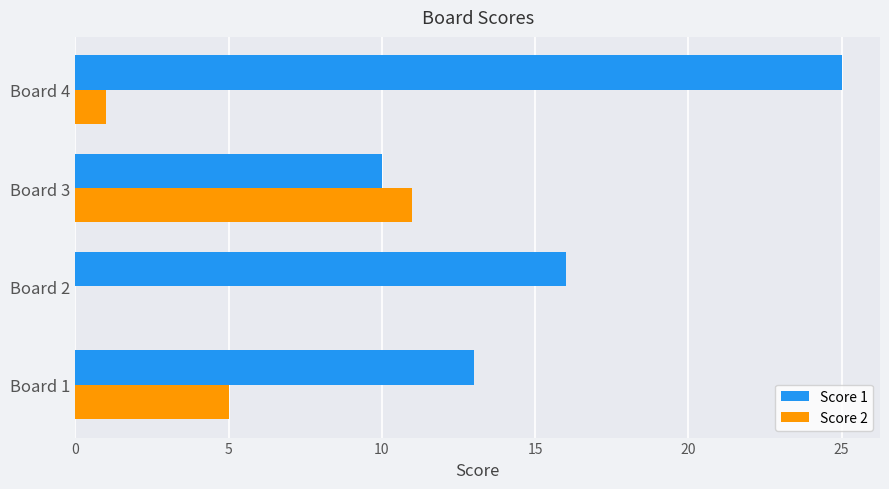

Which series has the widest spread of values?

Score 1